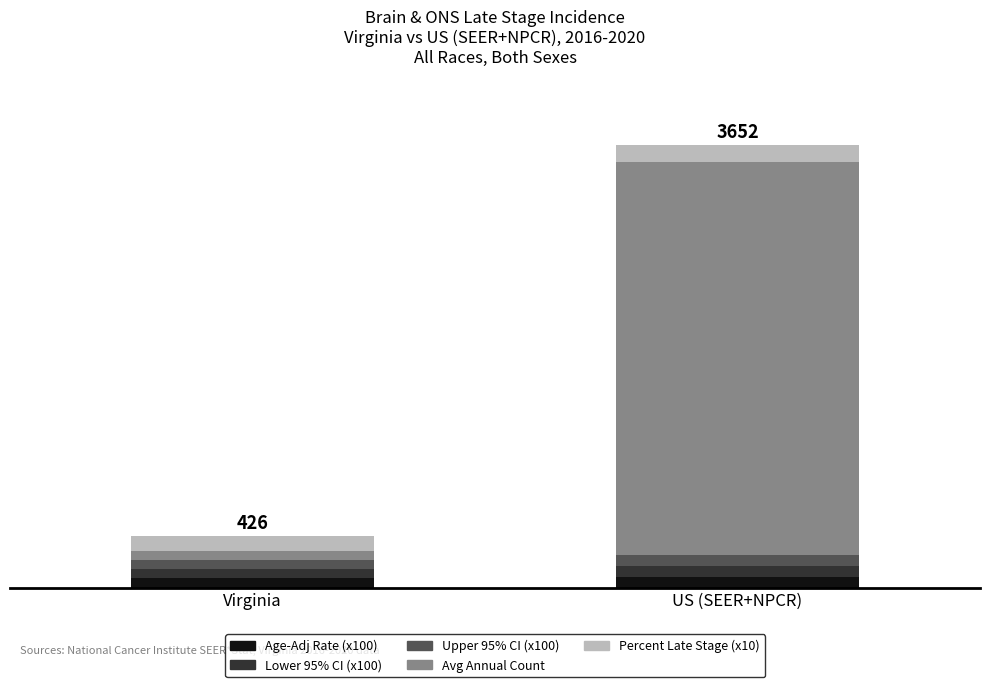

What are all the series names shown in the legend?

Age-Adj Rate (x100), Lower 95% CI (x100), Upper 95% CI (x100), Avg Annual Count, Percent Late Stage (x10)